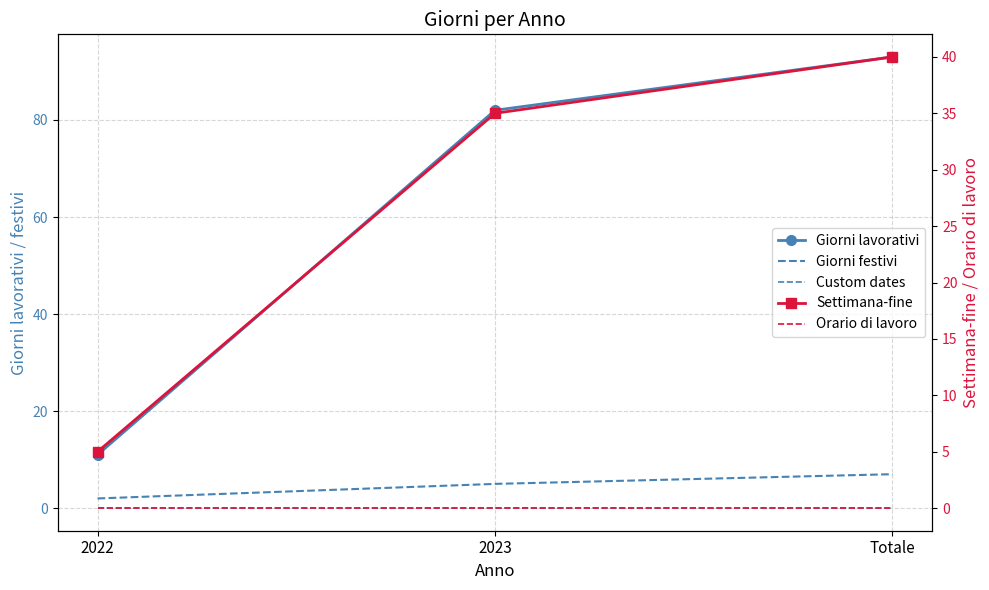

Reading right to left, list all the values displayed in this chart.

Giorni lavorativi: Totale=93	2023=82	2022=11
Giorni festivi: Totale=7	2023=5	2022=2
Custom dates: Totale=0	2023=0	2022=0
Settimana-fine: Totale=40	2023=35	2022=5
Orario di lavoro: Totale=0	2023=0	2022=0